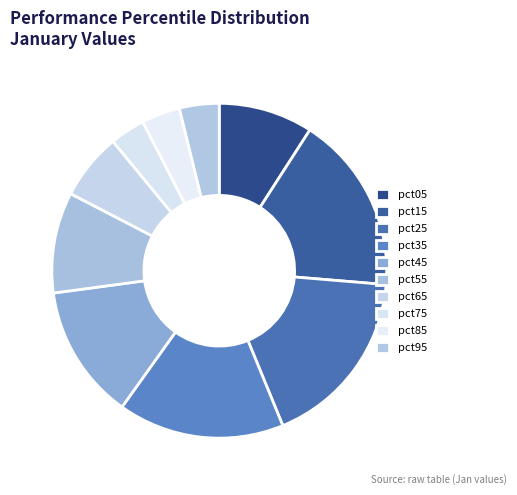

Which slice is the largest?

pct25